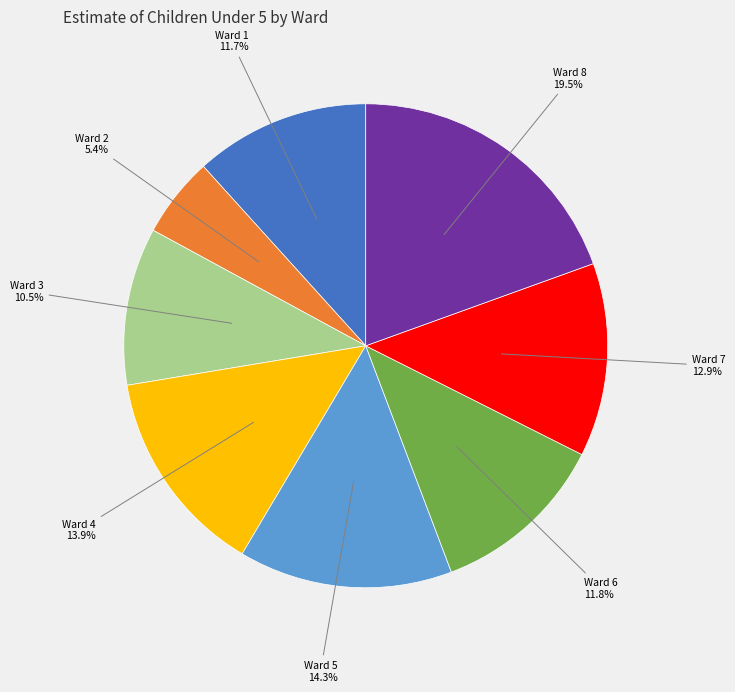

To the nearest percent, what is the difference between the largest and smallest slice percentages?

14%